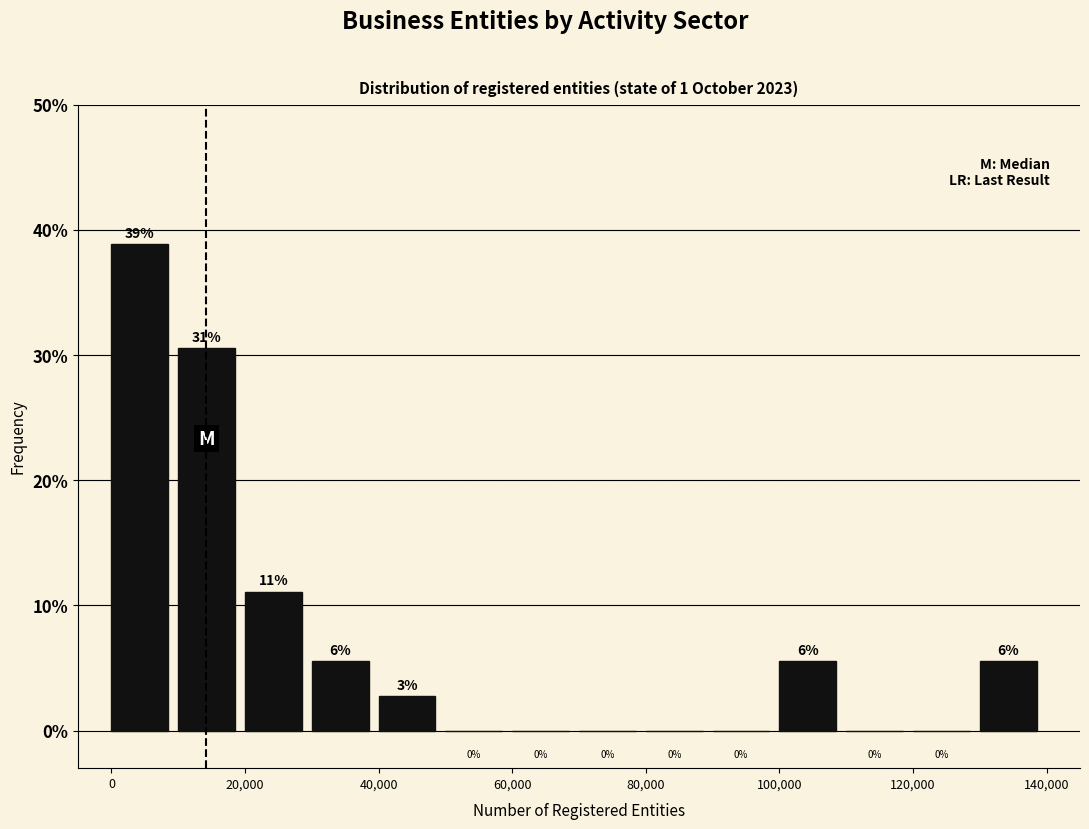

Which range on the x-axis has the tallest bar?

0 to 10000